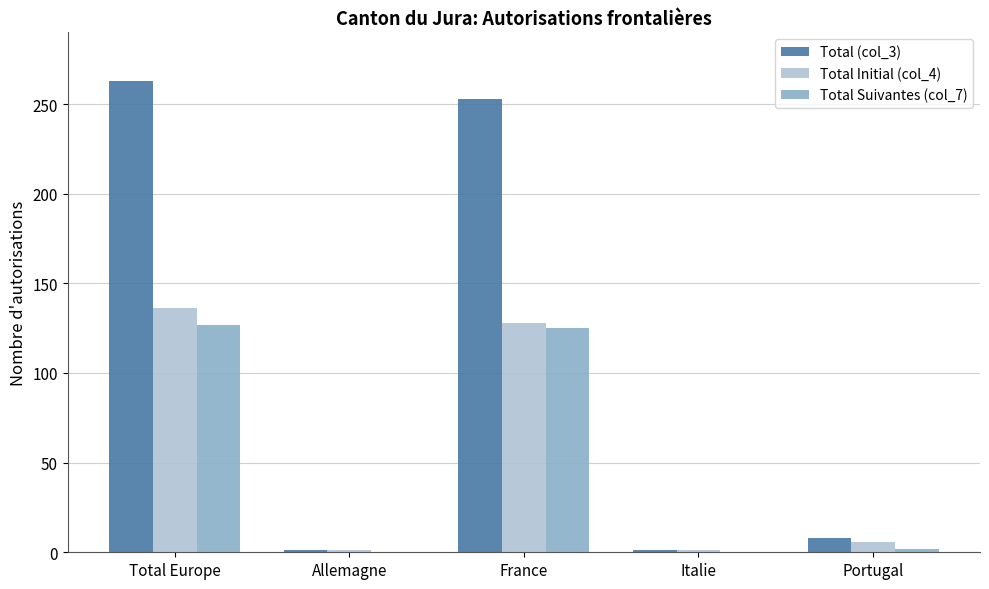

What is the sum of all Total (col_3) values?

526